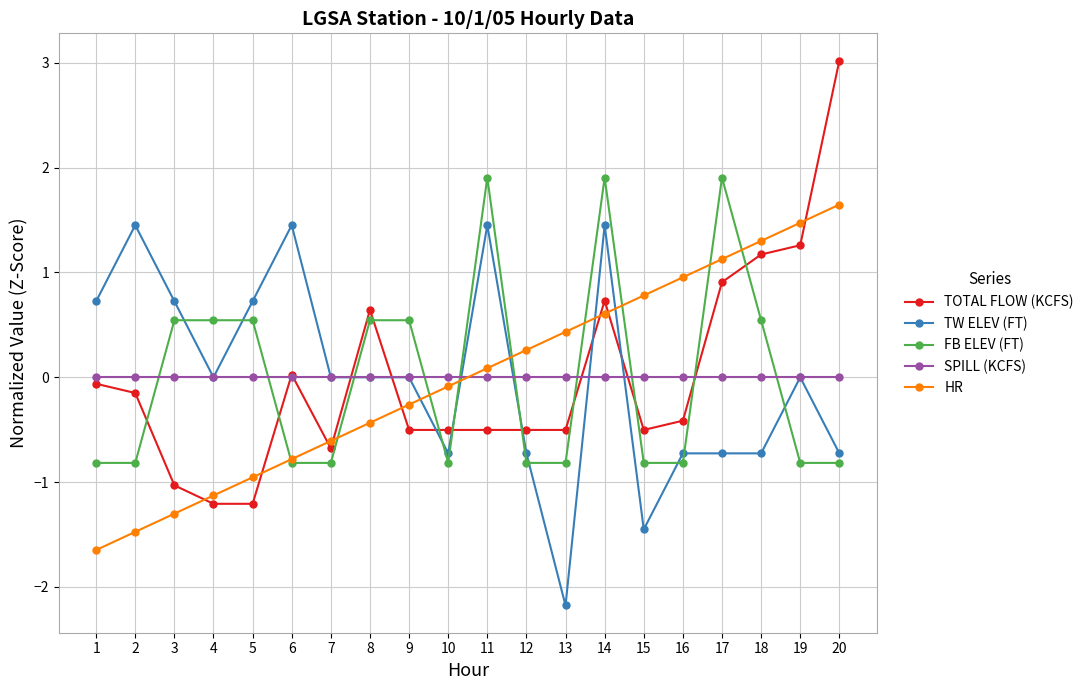

Rank the series by their maximum value, from highest to lowest.

TOTAL FLOW (KCFS), FB ELEV (FT), HR, TW ELEV (FT), SPILL (KCFS)